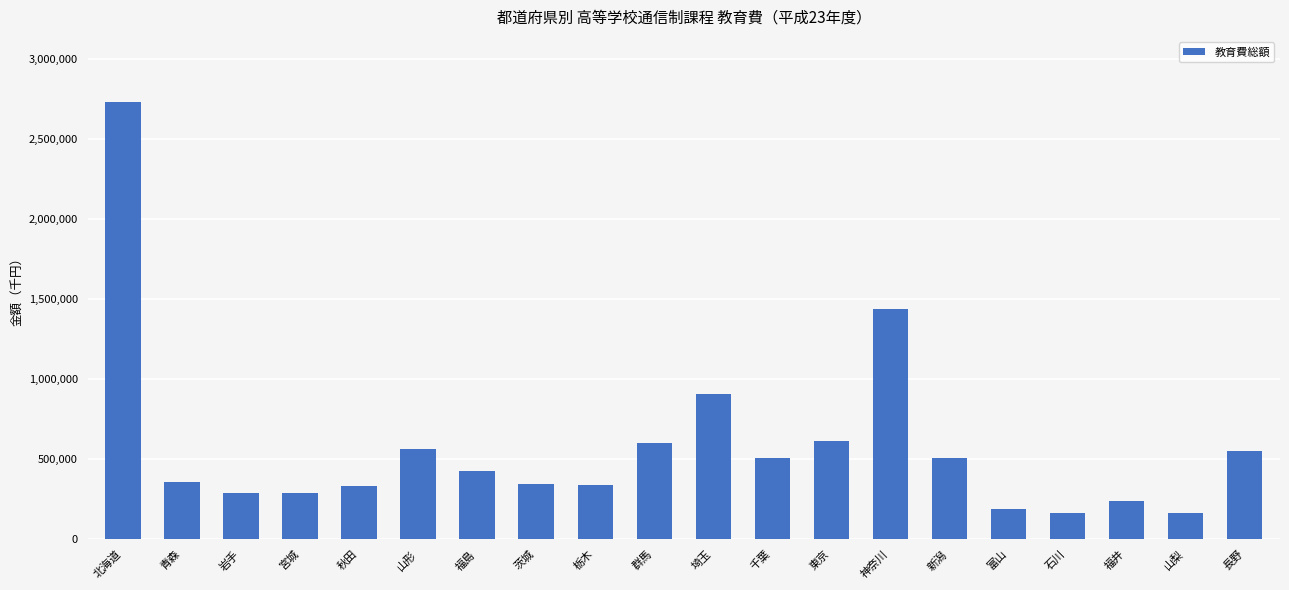

Does the chart contain stacked bars?

No